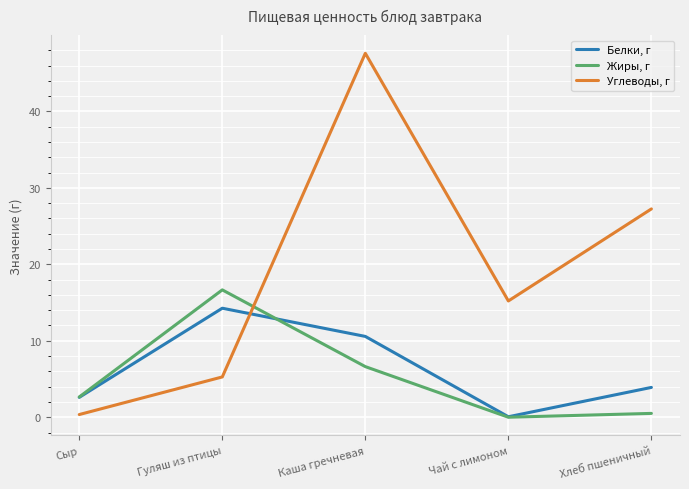

At which label does Жиры, г reach its minimum?

Чай с лимоном